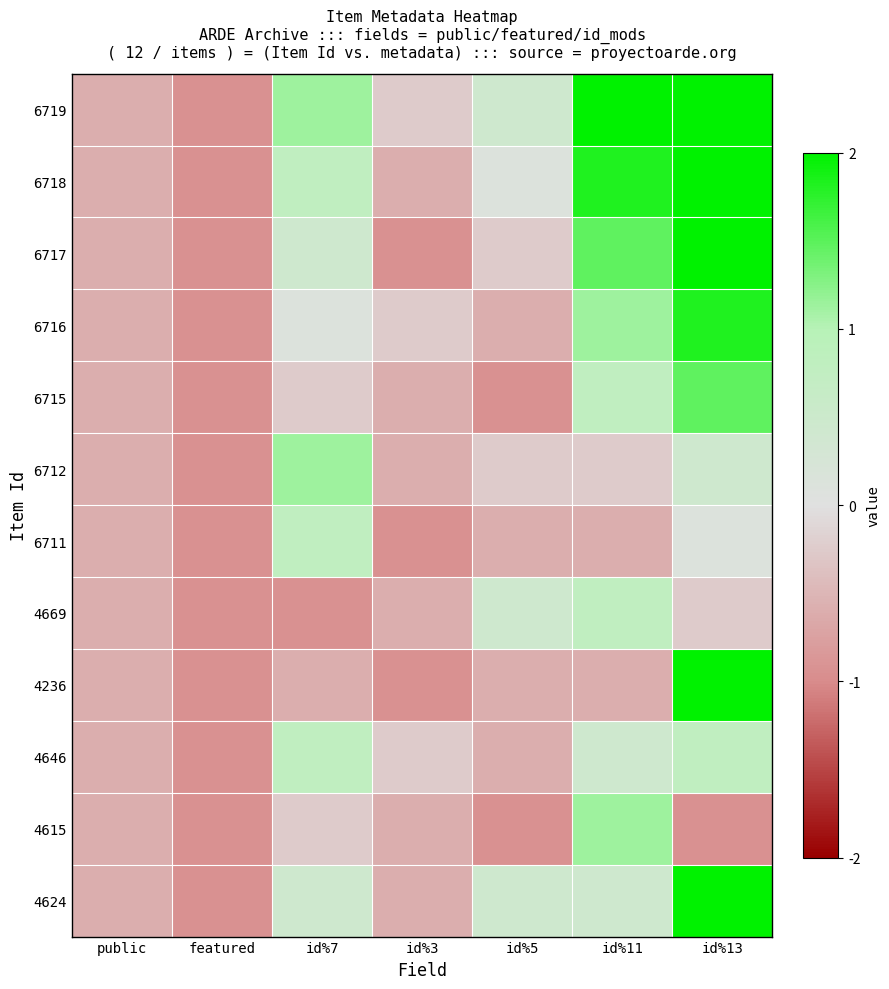

Reading left to right, what are all the values shown in this chart?

6719: public=-0.6	featured=-0.9	id%7=1.1	id%3=-0.2	id%5=0.4	id%11=2.2	id%13=2.9
6718: public=-0.6	featured=-0.9	id%7=0.8	id%3=-0.6	id%5=0.1	id%11=1.8	id%13=2.5
6717: public=-0.6	featured=-0.9	id%7=0.4	id%3=-0.9	id%5=-0.2	id%11=1.5	id%13=2.2
6716: public=-0.6	featured=-0.9	id%7=0.1	id%3=-0.2	id%5=-0.6	id%11=1.1	id%13=1.8
6715: public=-0.6	featured=-0.9	id%7=-0.2	id%3=-0.6	id%5=-0.9	id%11=0.8	id%13=1.5
6712: public=-0.6	featured=-0.9	id%7=1.1	id%3=-0.6	id%5=-0.2	id%11=-0.2	id%13=0.4
6711: public=-0.6	featured=-0.9	id%7=0.8	id%3=-0.9	id%5=-0.6	id%11=-0.6	id%13=0.1
4669: public=-0.6	featured=-0.9	id%7=-0.9	id%3=-0.6	id%5=0.4	id%11=0.8	id%13=-0.2
4236: public=-0.6	featured=-0.9	id%7=-0.6	id%3=-0.9	id%5=-0.6	id%11=-0.6	id%13=2.9
4646: public=-0.6	featured=-0.9	id%7=0.8	id%3=-0.2	id%5=-0.6	id%11=0.4	id%13=0.8
4615: public=-0.6	featured=-0.9	id%7=-0.2	id%3=-0.6	id%5=-0.9	id%11=1.1	id%13=-0.9
4624: public=-0.6	featured=-0.9	id%7=0.4	id%3=-0.6	id%5=0.4	id%11=0.4	id%13=2.2